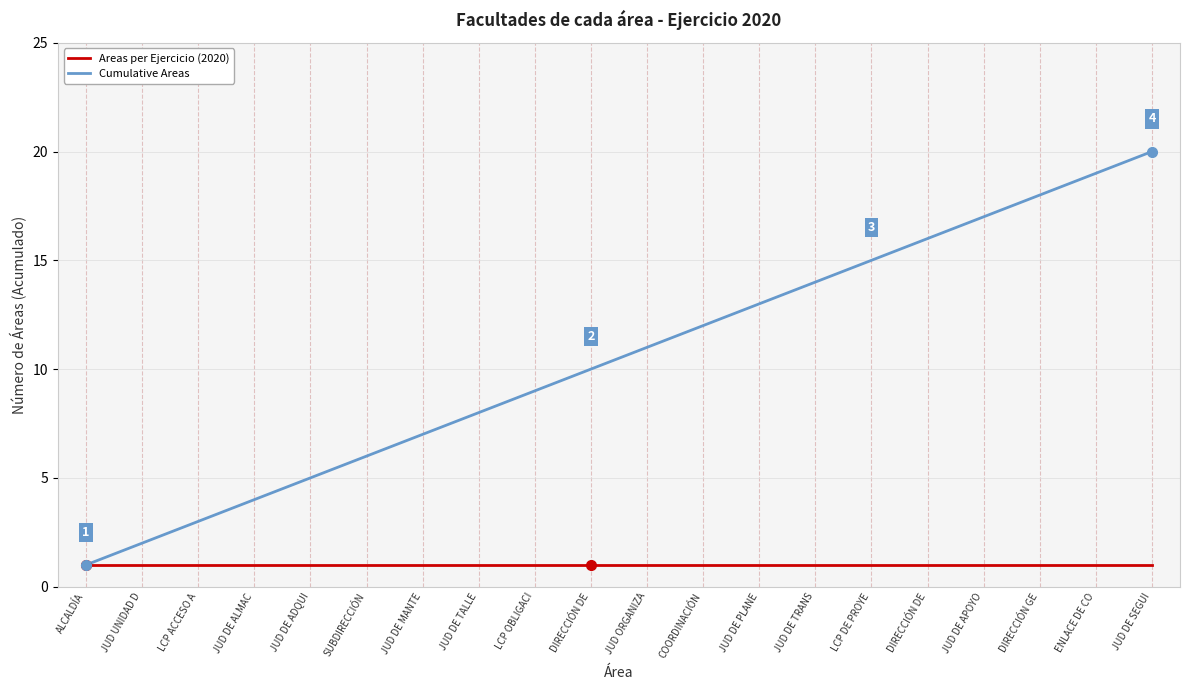

What are all the series names shown in the legend?

Areas per Ejercicio (2020), Cumulative Areas